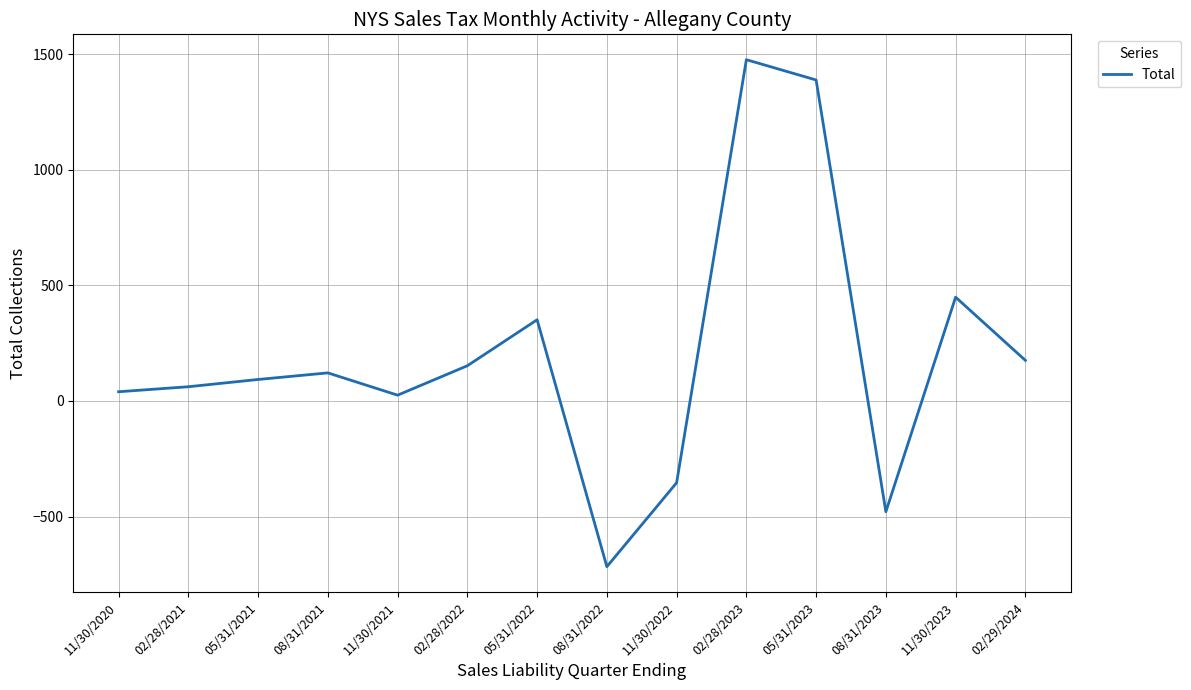

Reading left to right, what are all the values shown in this chart?

11/30/2020=40.1	02/28/2021=61.7	05/31/2021=93.2	08/31/2021=121.7	11/30/2021=25.2	02/28/2022=152.5	05/31/2022=351.6	08/31/2022=-717.1	11/30/2022=-353.9	02/28/2023=1477.2	05/31/2023=1389.3	08/31/2023=-479.2	11/30/2023=449.4	02/29/2024=175.9